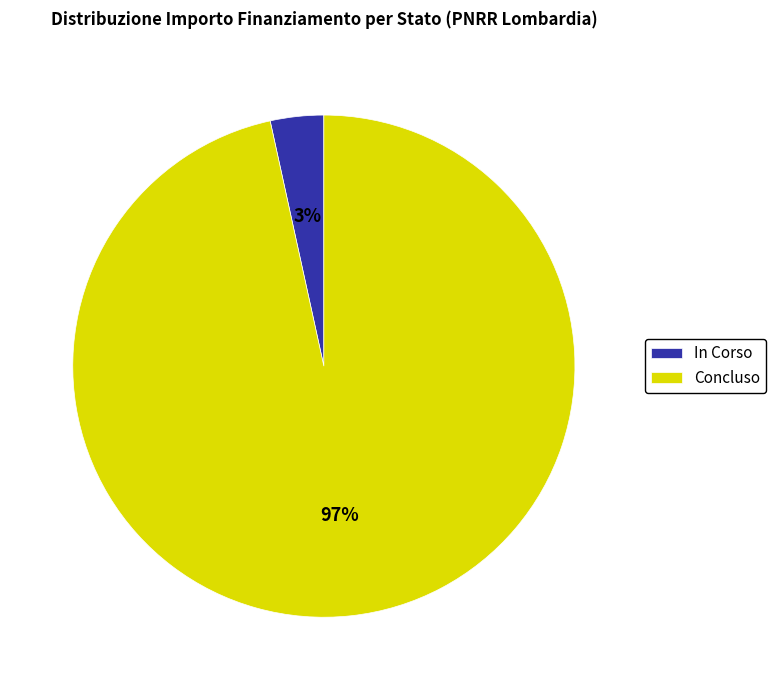

Which category has the biggest portion of the pie?

Concluso